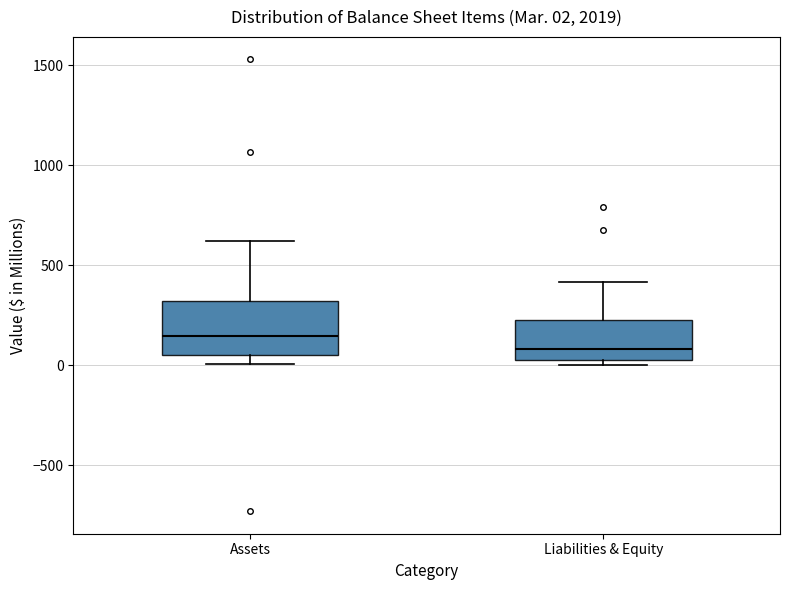

Which box is the tallest, from its lower edge to its upper edge?

Assets